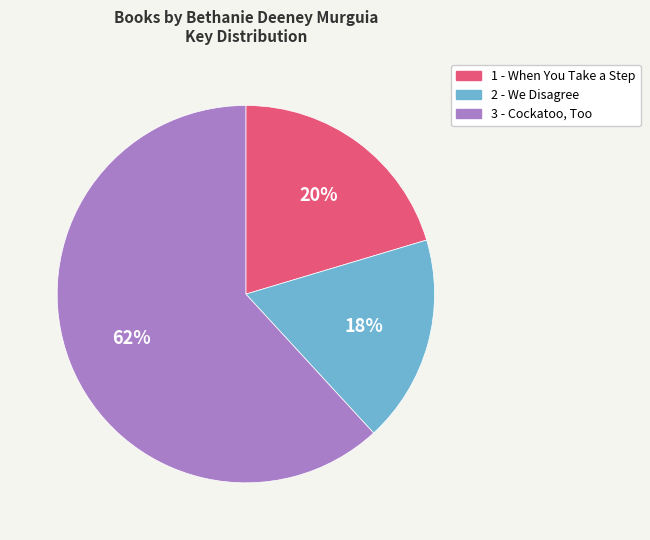

What is the largest slice in the pie chart?

3 - Cockatoo, Too